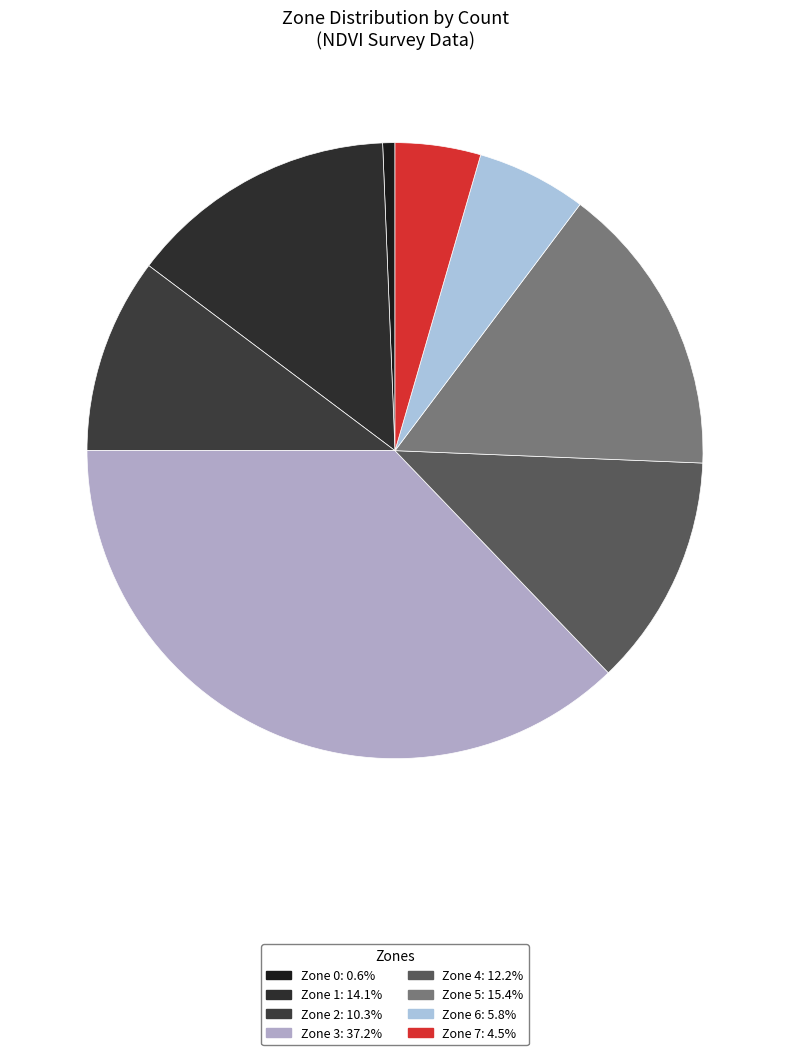

To the nearest percent, what is the difference between the Zone 4 and Zone 1 slice percentages?

2%